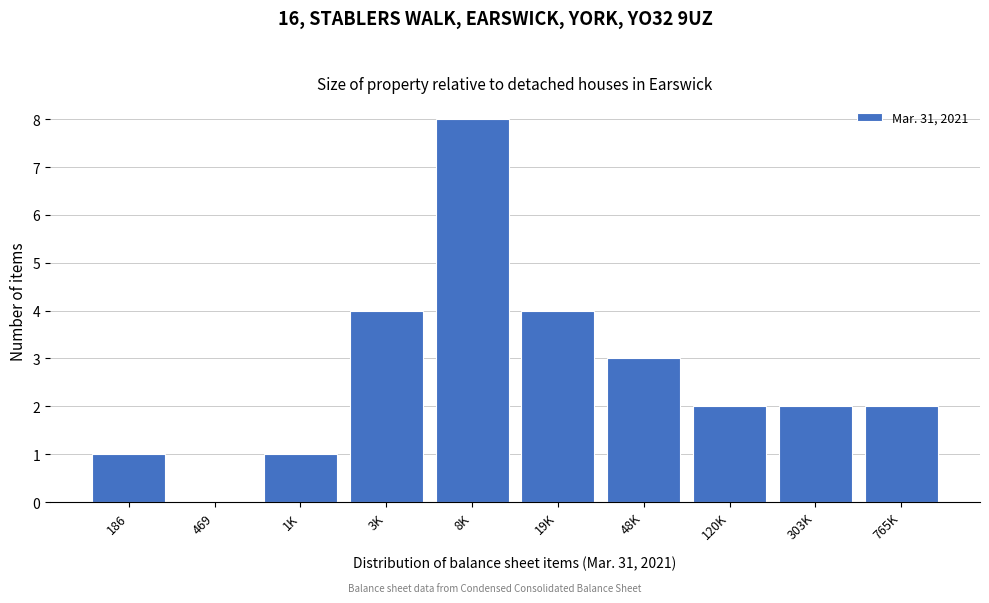

Reading right to left, what are all the values shown in this chart?

765K=2	303K=2	120K=2	48K=3	19K=4	8K=8	3K=4	1K=1	469=0	186=1